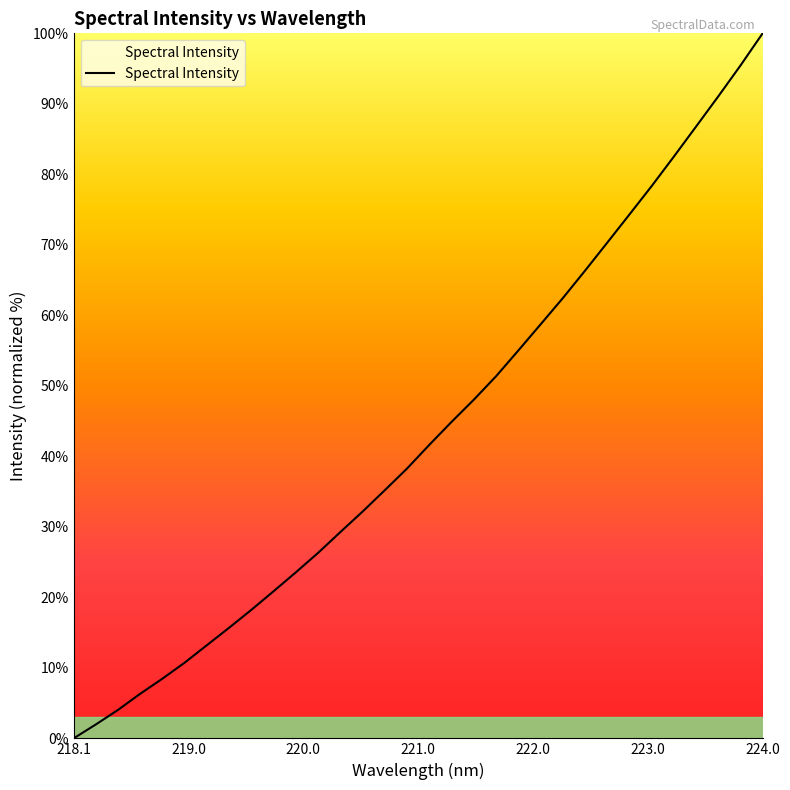

What is the difference between the maximum and minimum values?

100.0